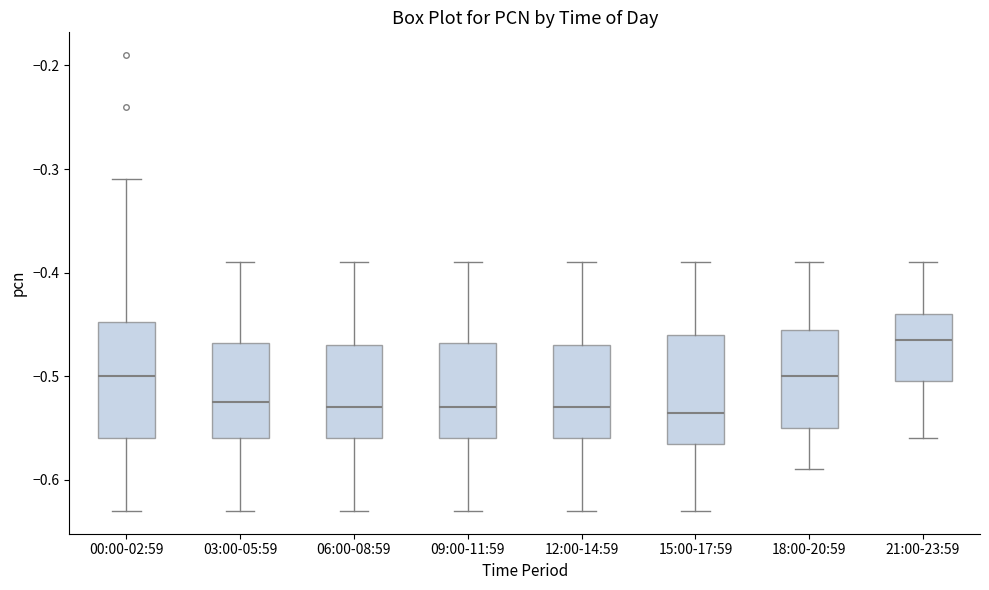

Where does the upper whisker of the box for 00:00-02:59 end on the y-axis? The values are not printed on the chart, so give them approximately, as read against the axis.

-0.31